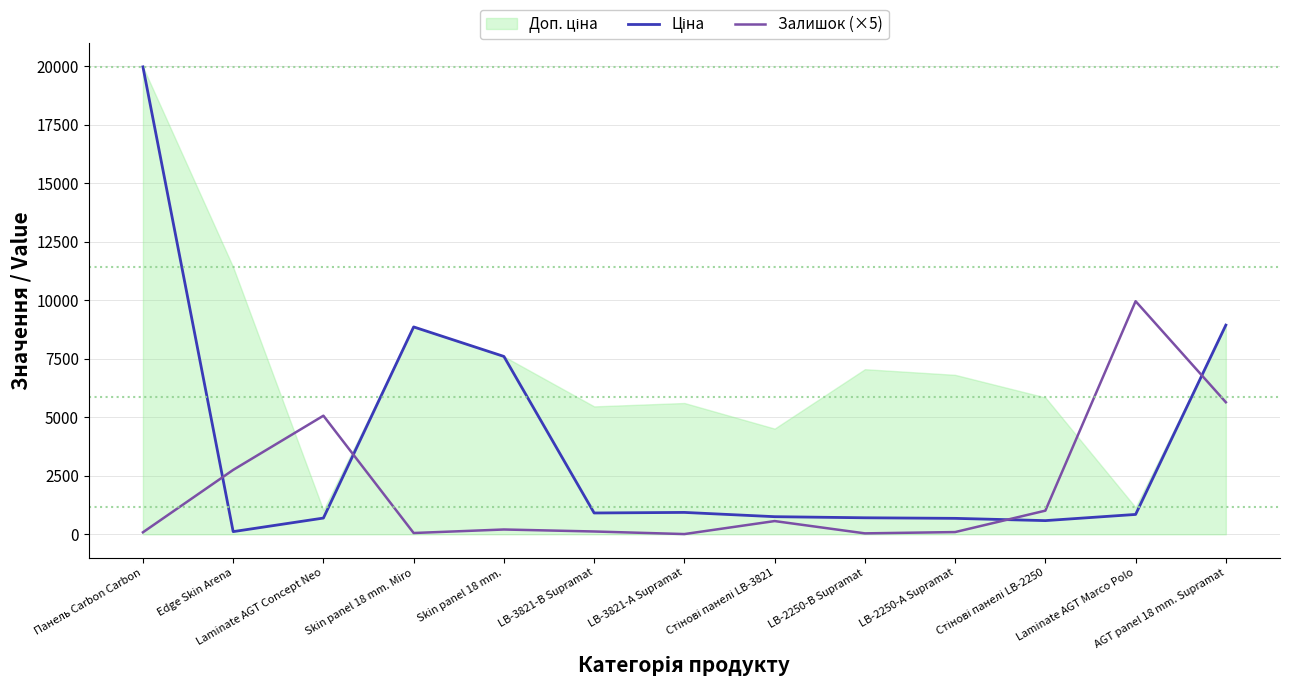

How many data points in Залишок (×5) are less than 205?

6